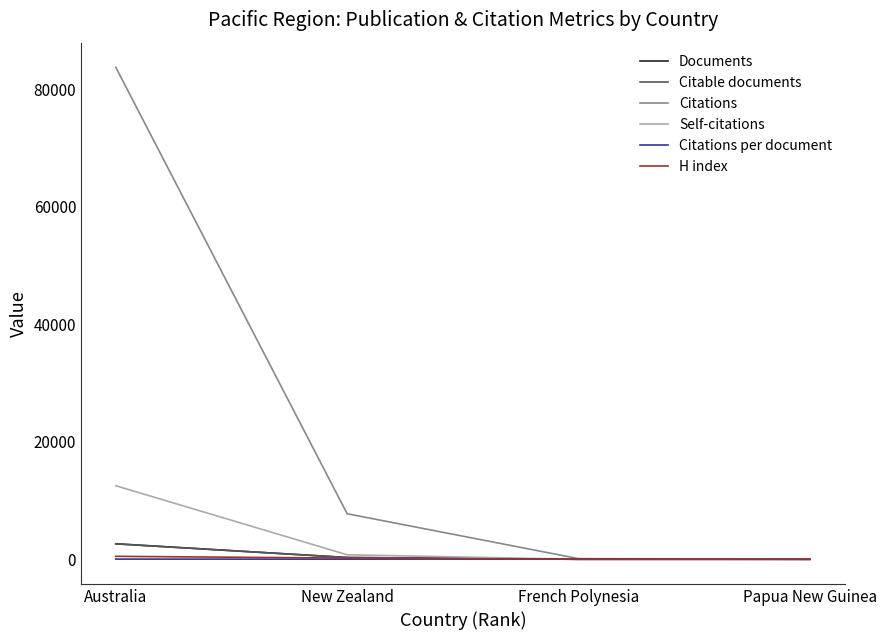

The Citable documents series shows 2624.0 at Australia. True or false?

True